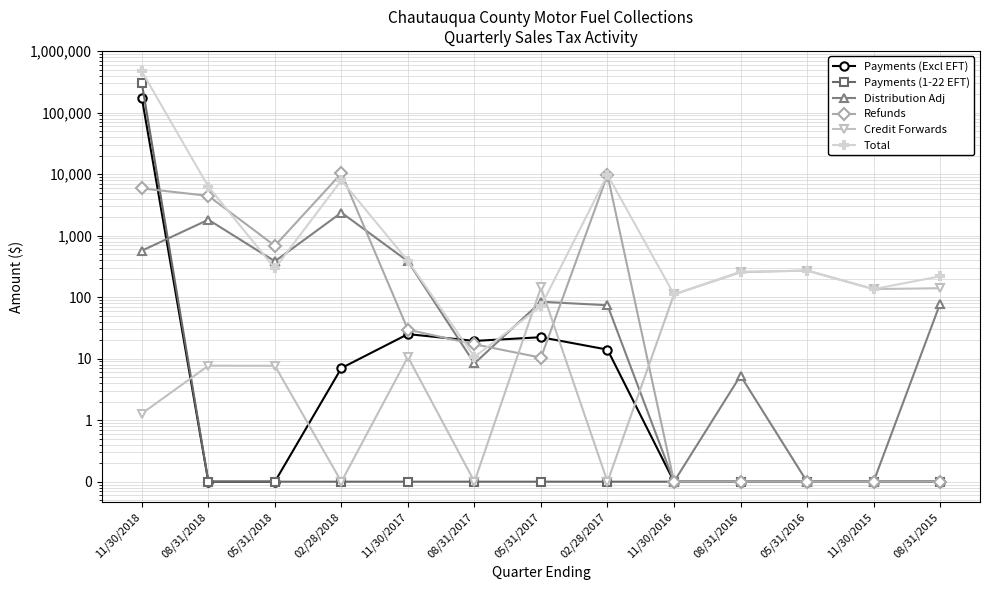

What is the sum of the Credit Forwards values at 08/31/2018 and 08/31/2017?

7.8